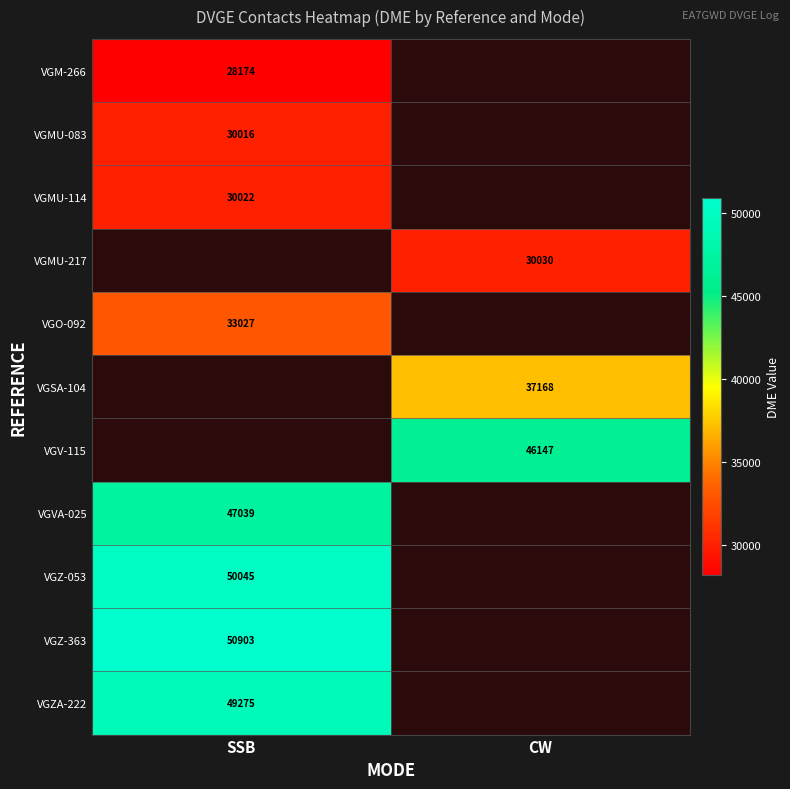

Is the value of VGMU-083 at SSB greater than the value of VGZ-363 at SSB?

No